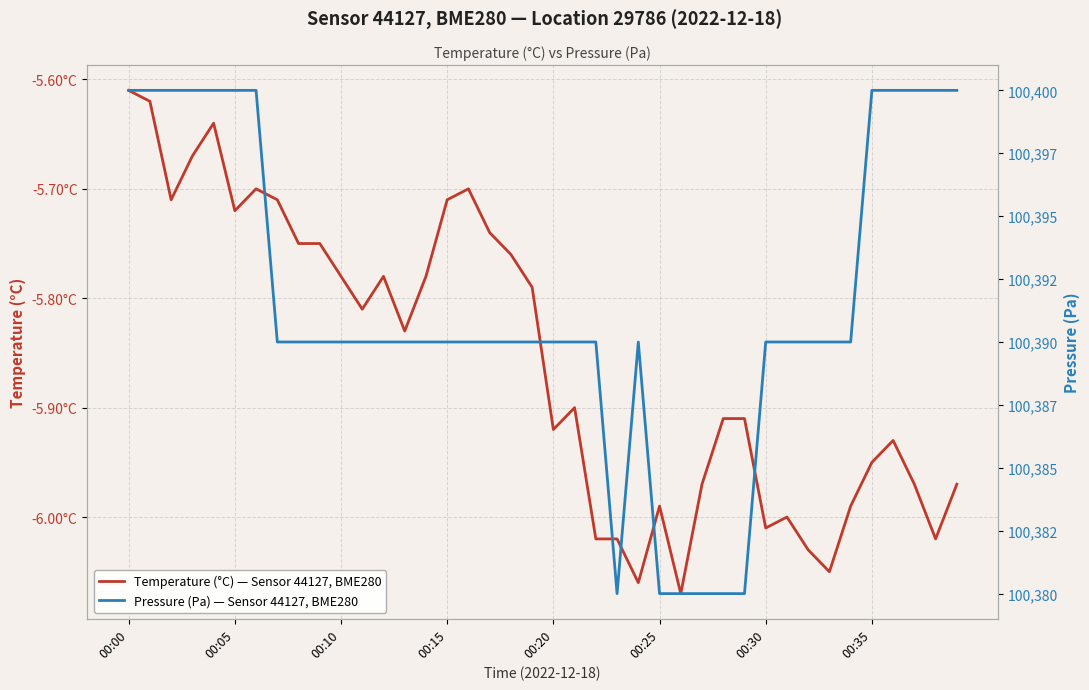

What is the label of the 9th point from the left?

8